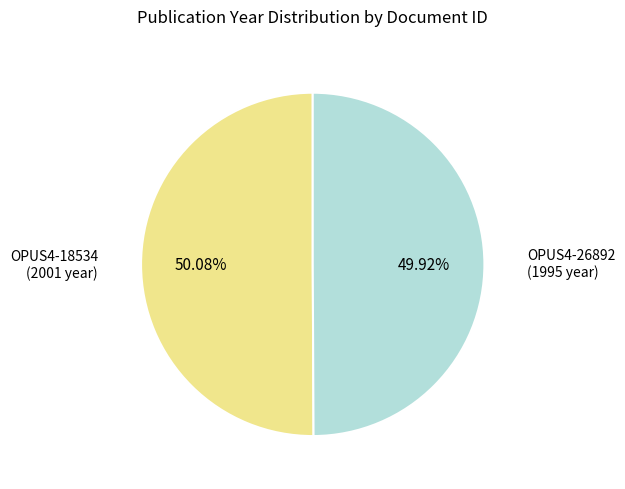

How many slices are in this pie chart?

2